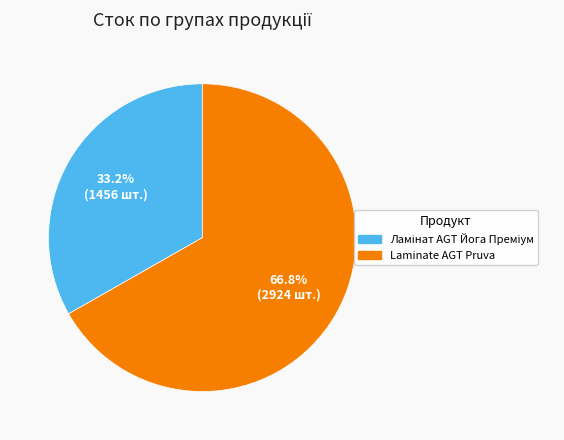

How many slices are in this pie chart?

2